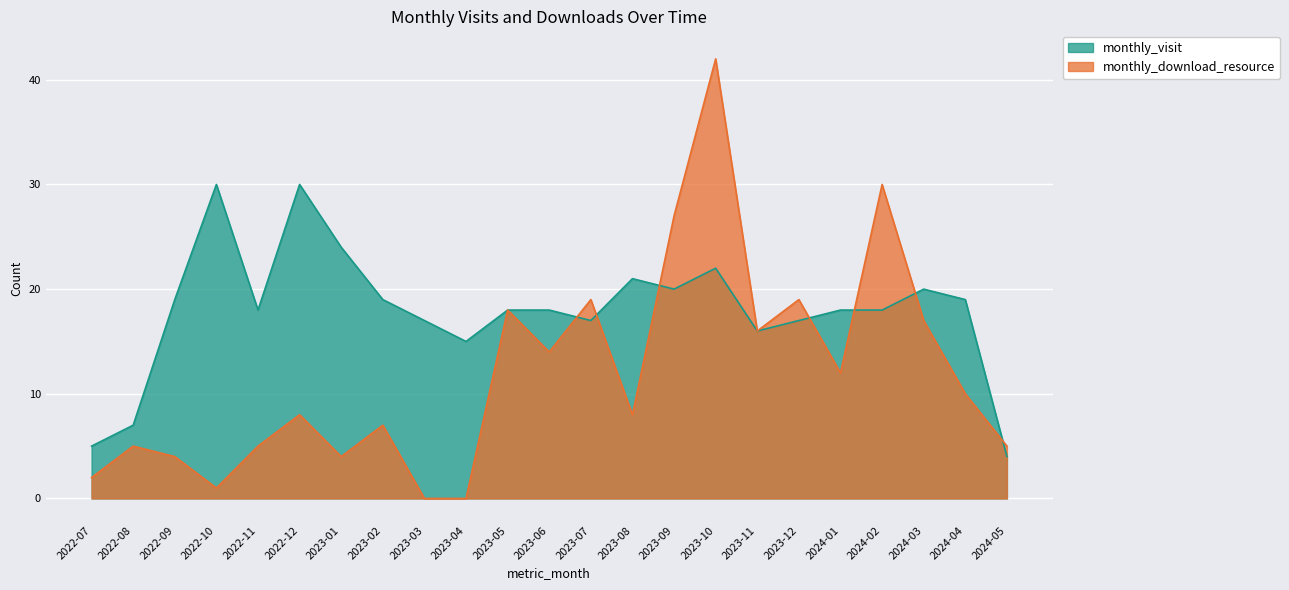

Which series ends up on top after the final intersection of monthly_download_resource and monthly_visit?

monthly_download_resource